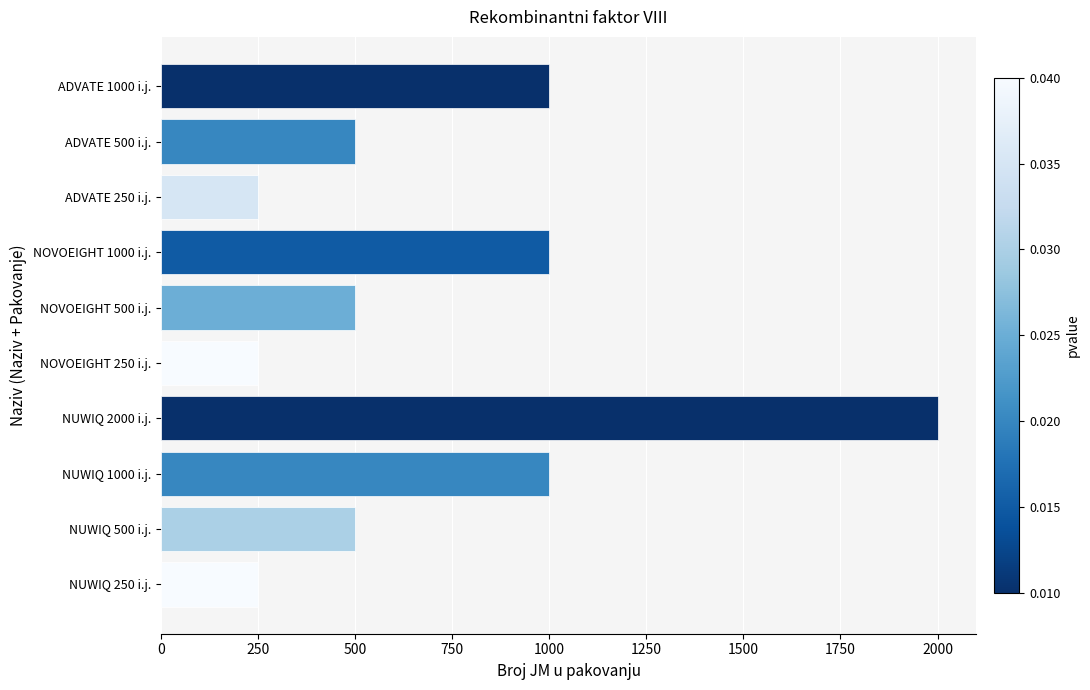

What is the smallest value displayed?

250